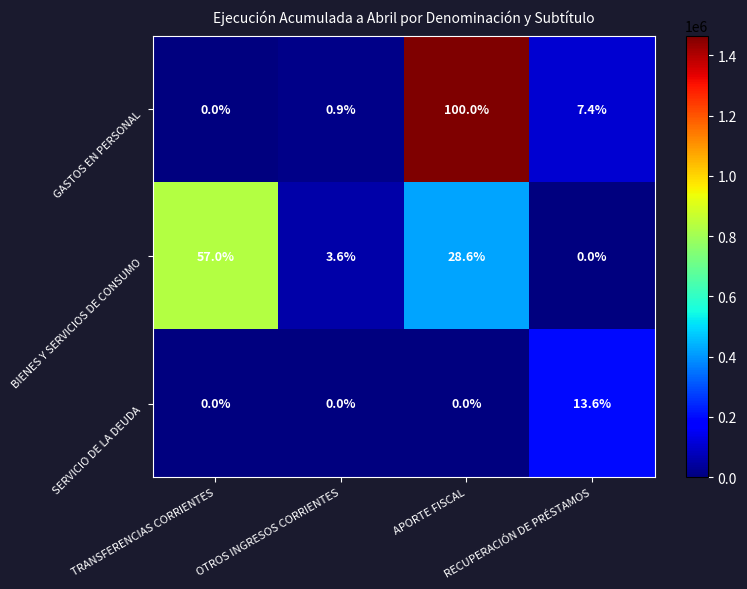

At which category does the chart reach its peak across all series?

APORTE FISCAL